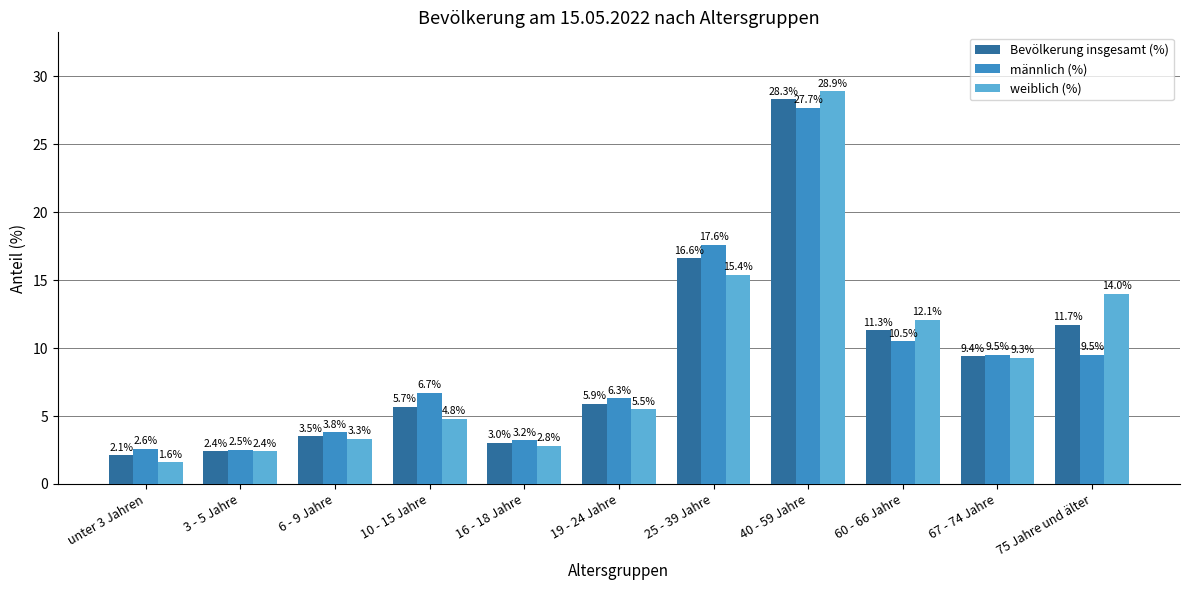

Which series changed the most between 16 - 18 Jahre and 60 - 66 Jahre?

weiblich (%)